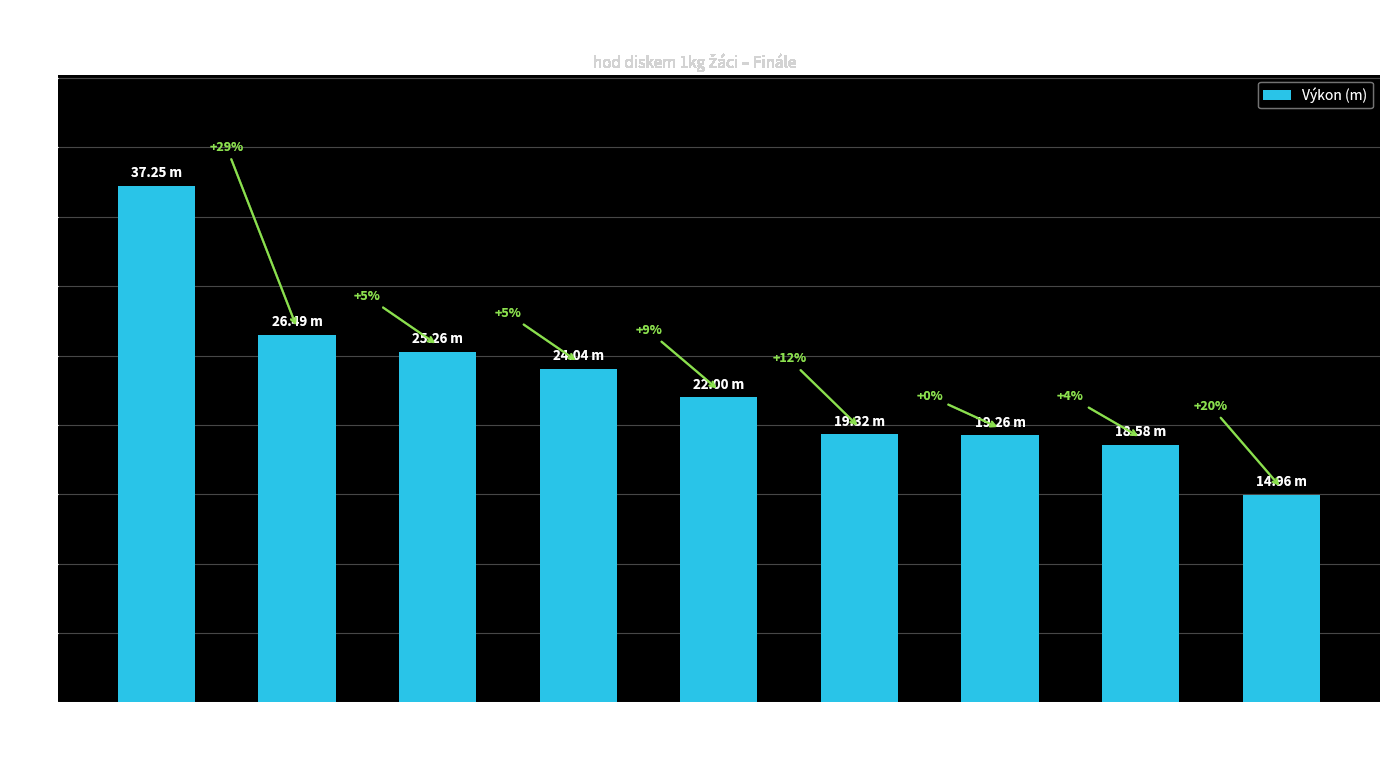

Rank the categories by value from highest to lowest.

Musil Vojtěch, Poustka Daniel, Carda Martin, Doležal Tomáš, Mička Lukáš, Palát Jan, Stejskal Jakub, Mejzlík Ondřej, Míka Tomáš